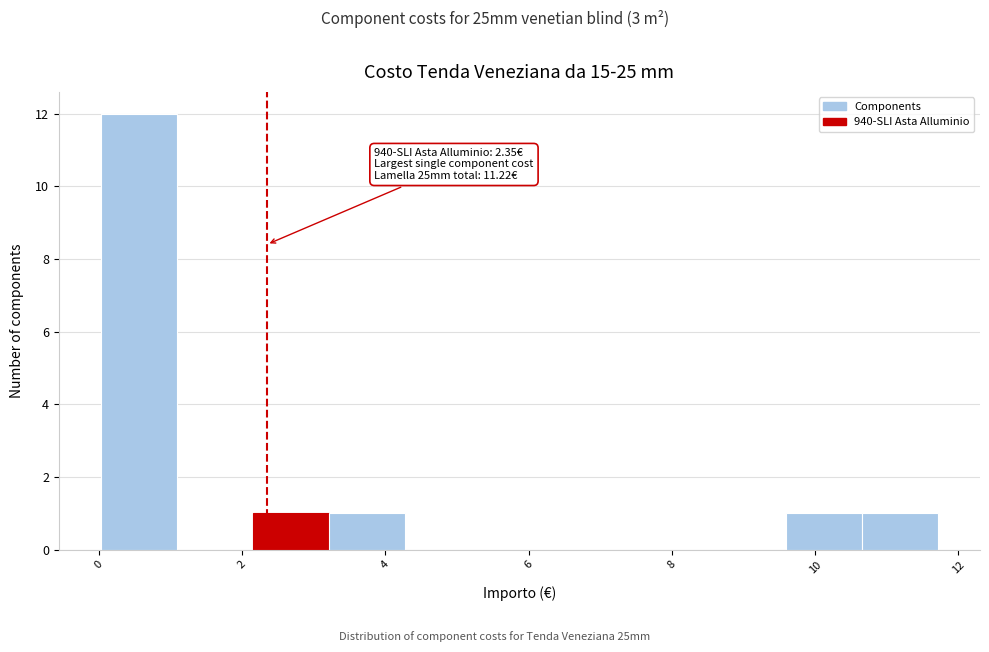

Over which range of the x-axis is the bar tallest?

0.0 to 1.0